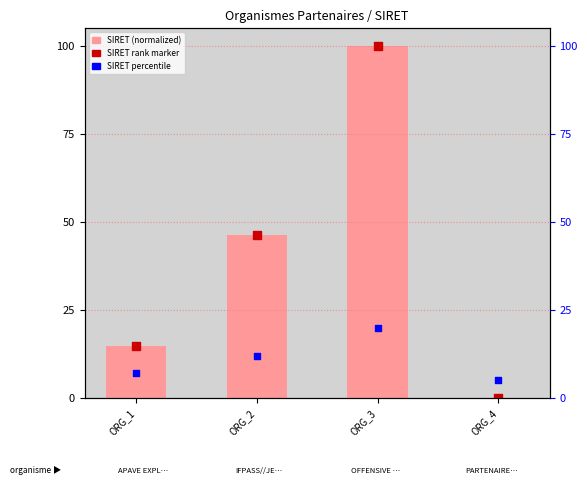

Which series contains the highest Y value?

SIRET (normalized)